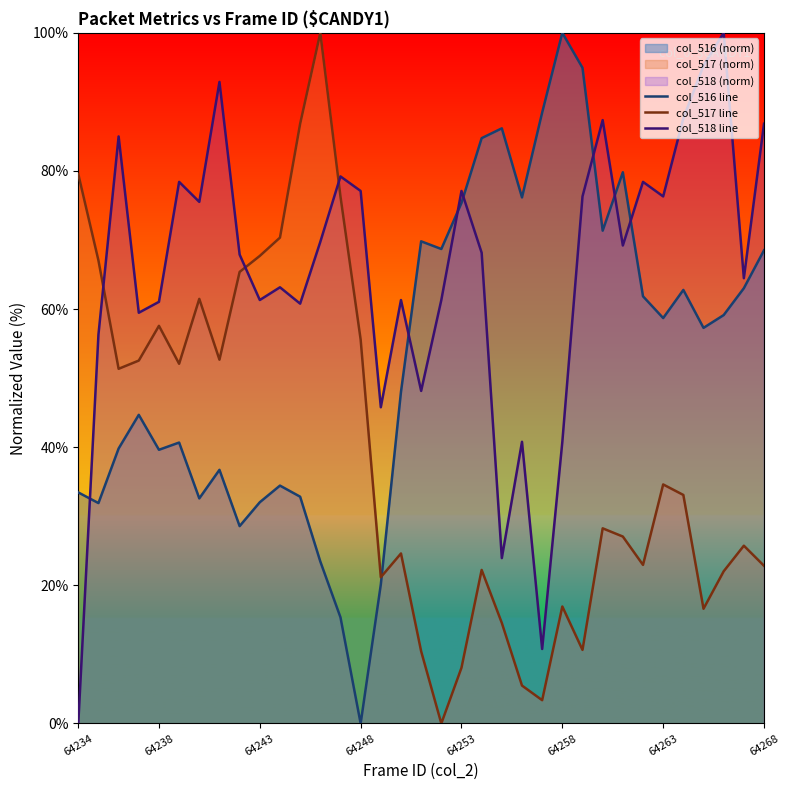

What is the maximum value for col_518 line?

100.0